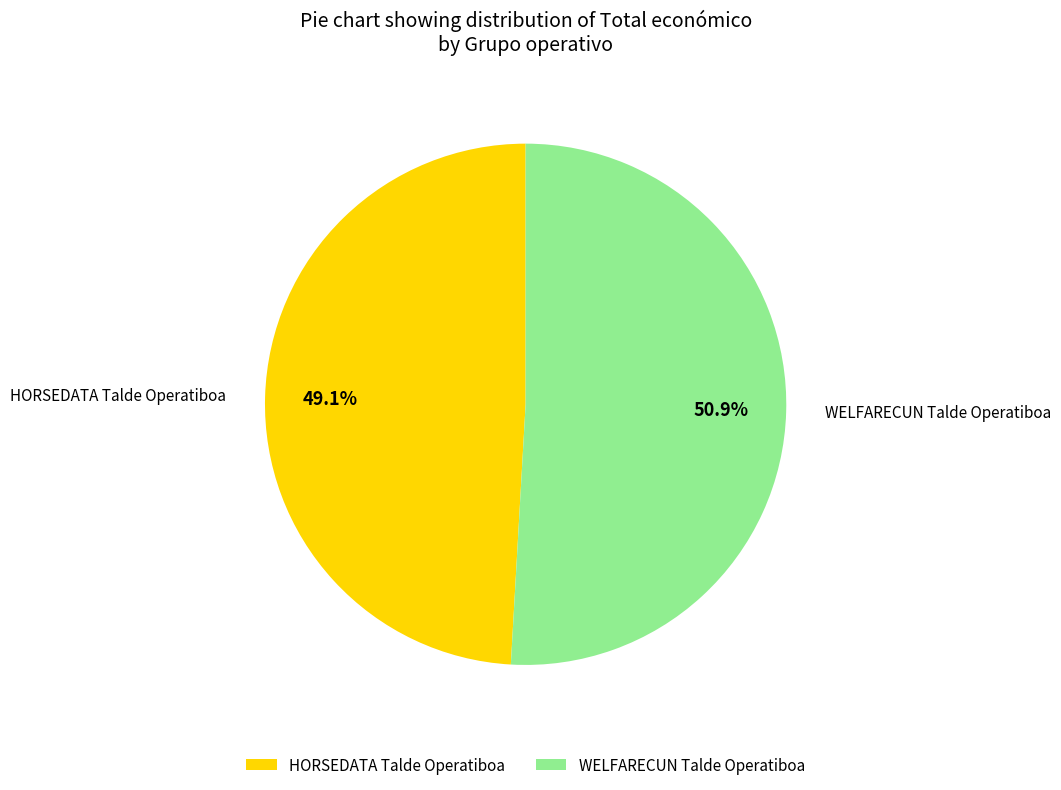

How many slices are in this pie chart?

2